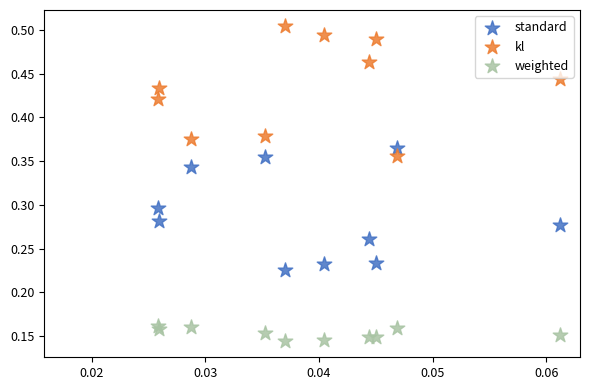

Which series reaches the maximum Y coordinate?

kl